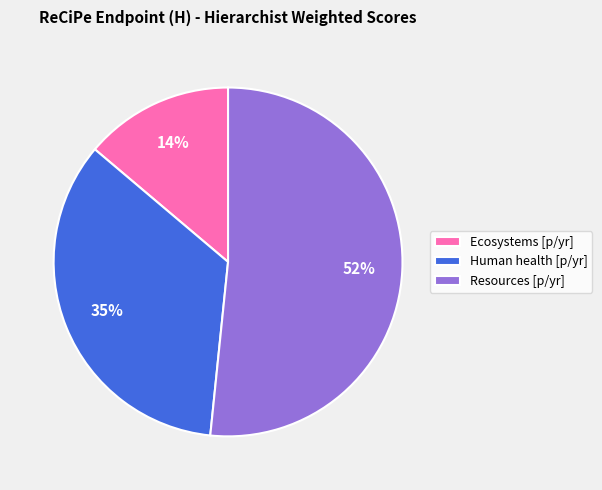

The Resources [p/yr] slice represents 66% of the pie. True or false?

False